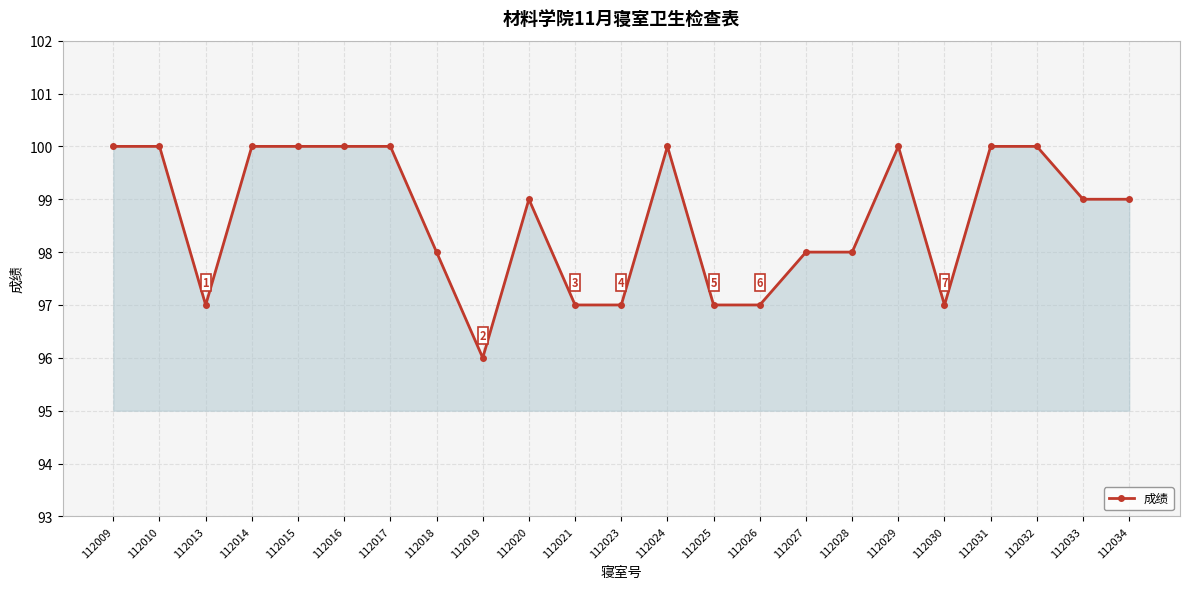

At which category does the data reach its first local valley?

112013